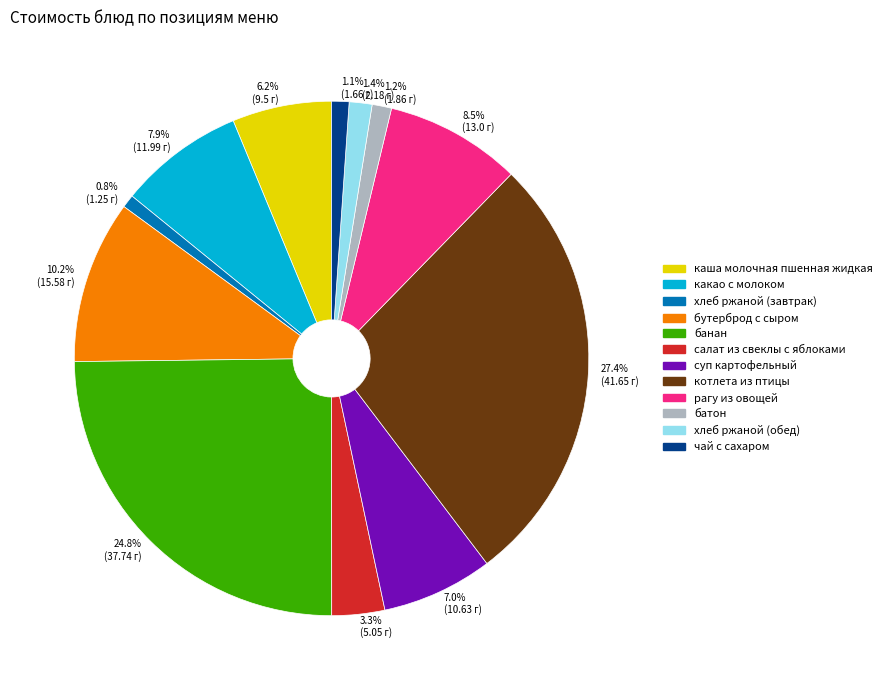

Which slice is the largest?

котлета из птицы